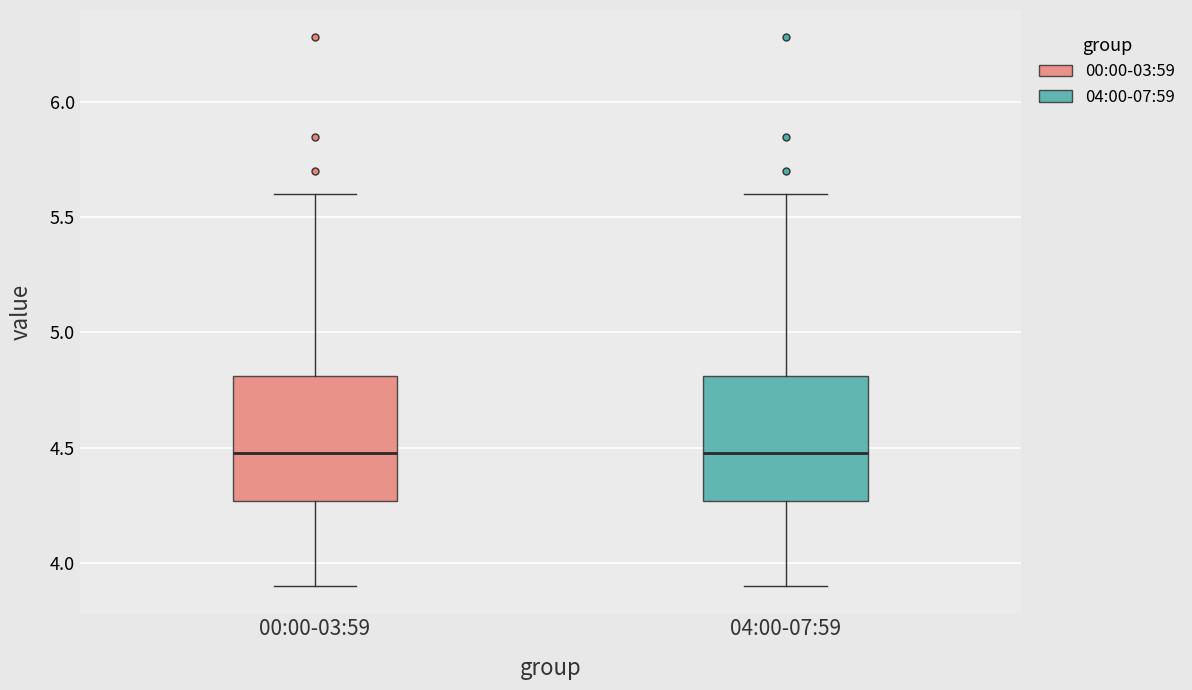

Reading left to right, transcribe this box plot: for each box, give where its median line is, the range the box spans, and where its two whiskers end, as read against the y-axis. The values are not printed on the chart, so give them approximately, as read against the axis.

00:00-03:59: median 4.50, box 4.25 to 4.80, whiskers 3.90 to 5.60
04:00-07:59: median 4.50, box 4.25 to 4.80, whiskers 3.90 to 5.60